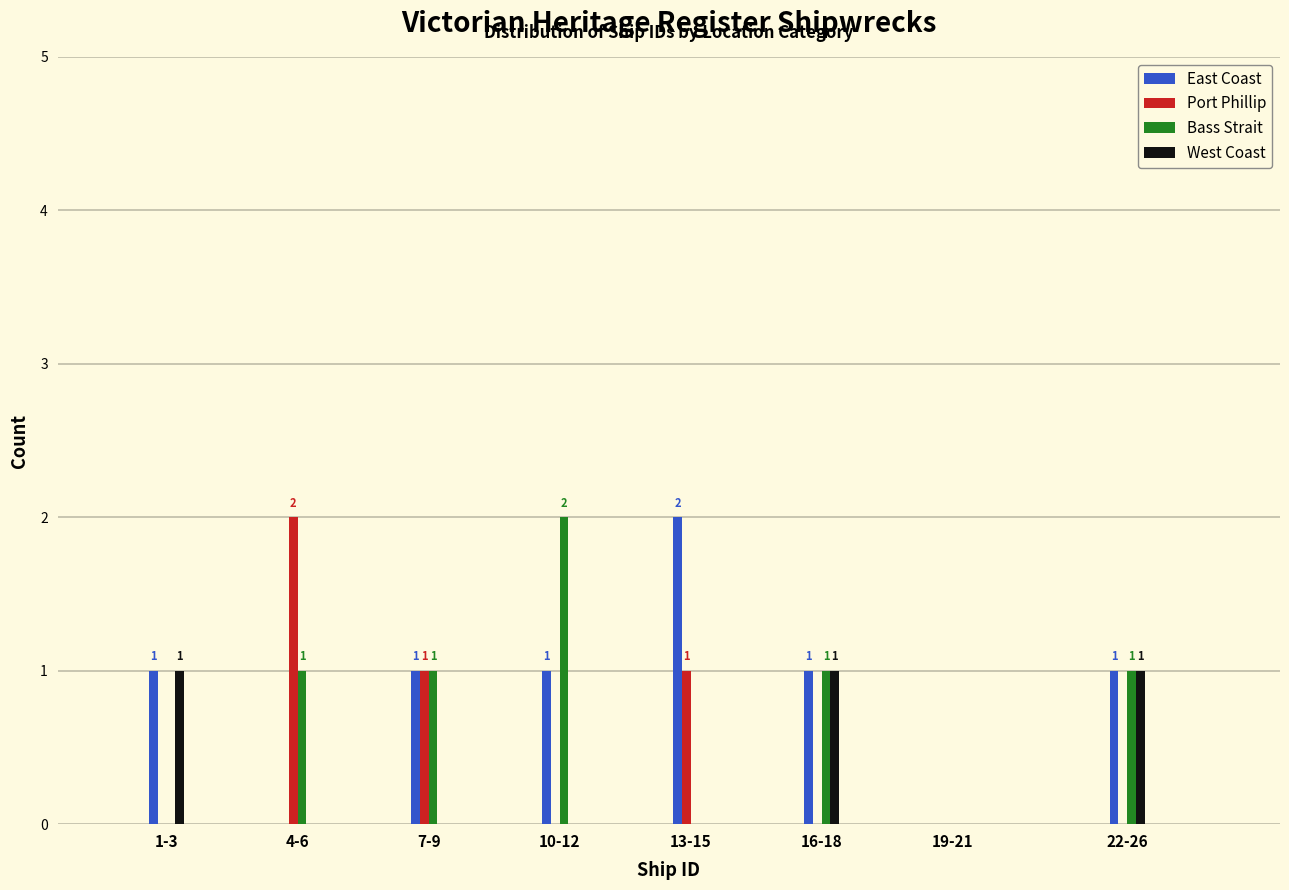

Reading left to right, transcribe all the data shown in this chart.

East Coast: 1-3=1	4-6=0	7-9=1	10-12=1	13-15=2	16-18=1	19-21=0	22-26=1
Port Phillip: 1-3=0	4-6=2	7-9=1	10-12=0	13-15=1	16-18=0	19-21=0	22-26=0
Bass Strait: 1-3=0	4-6=1	7-9=1	10-12=2	13-15=0	16-18=1	19-21=0	22-26=1
West Coast: 1-3=1	4-6=0	7-9=0	10-12=0	13-15=0	16-18=1	19-21=0	22-26=1